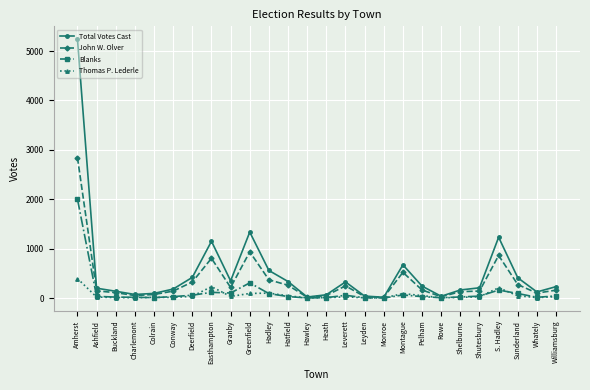

Count the number of data series in this chart.

4